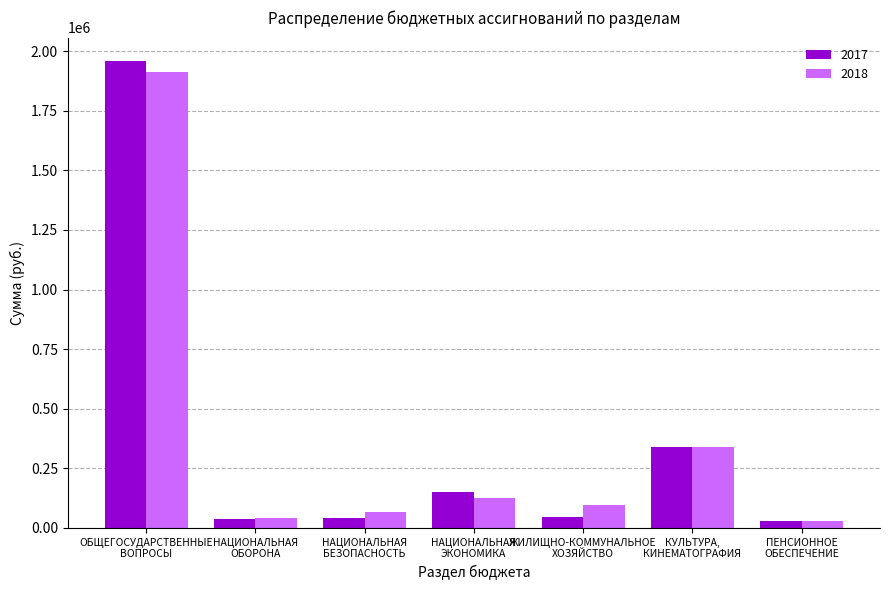

Are the bars grouped side by side (vs. stacked)?

Yes